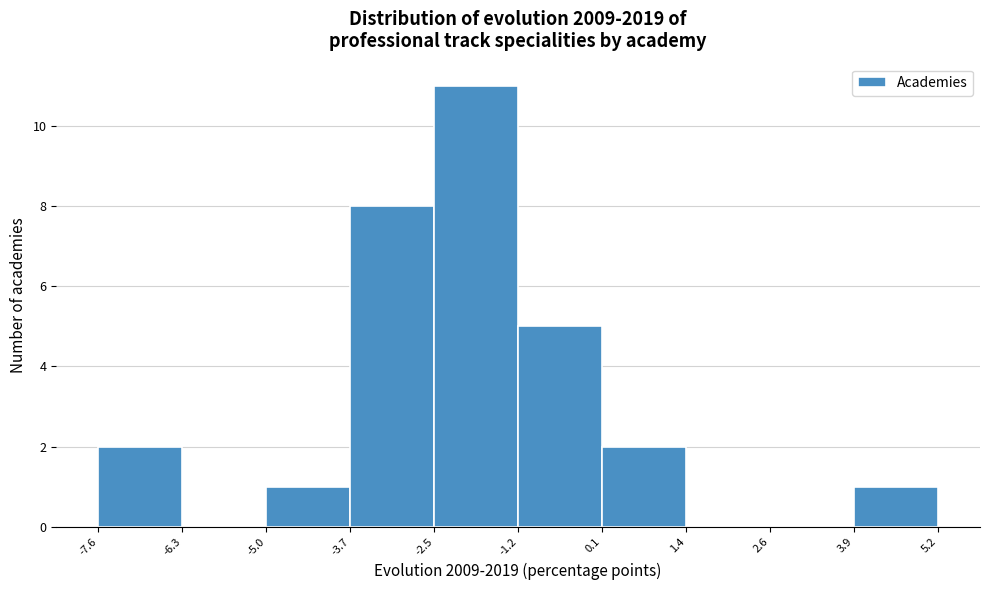

What is the height of the bar covering 0.1 to 1.4 on the x-axis? The values are not printed on the chart, so give them approximately, as read against the axis.

2